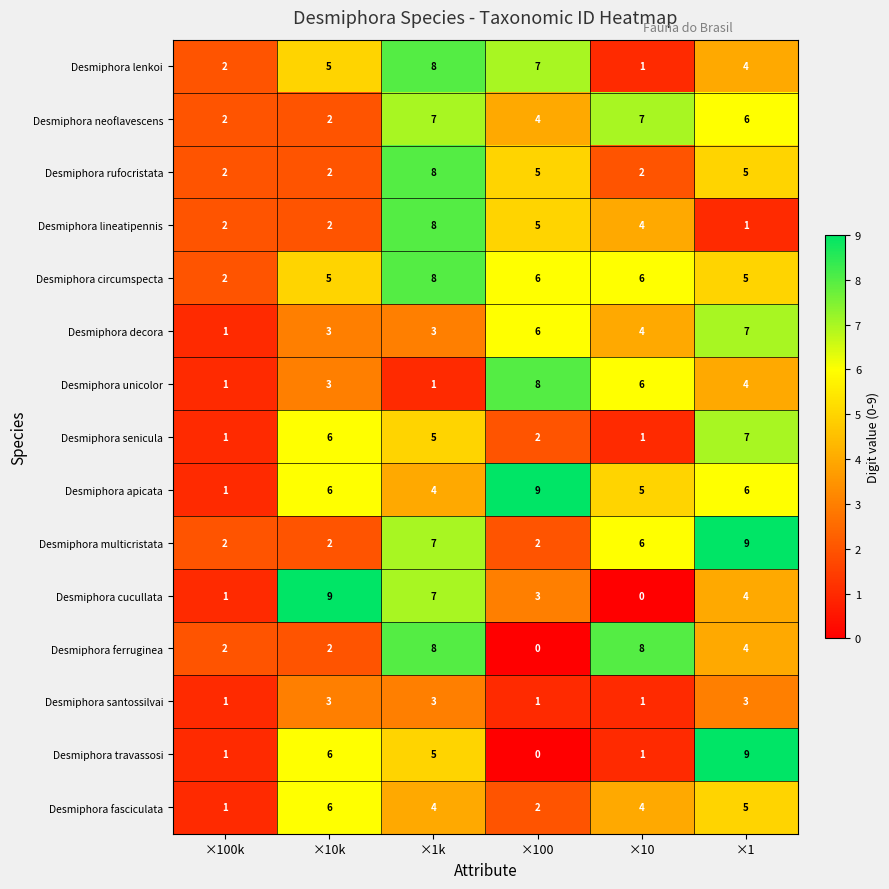

How many series are shown in this chart?

15